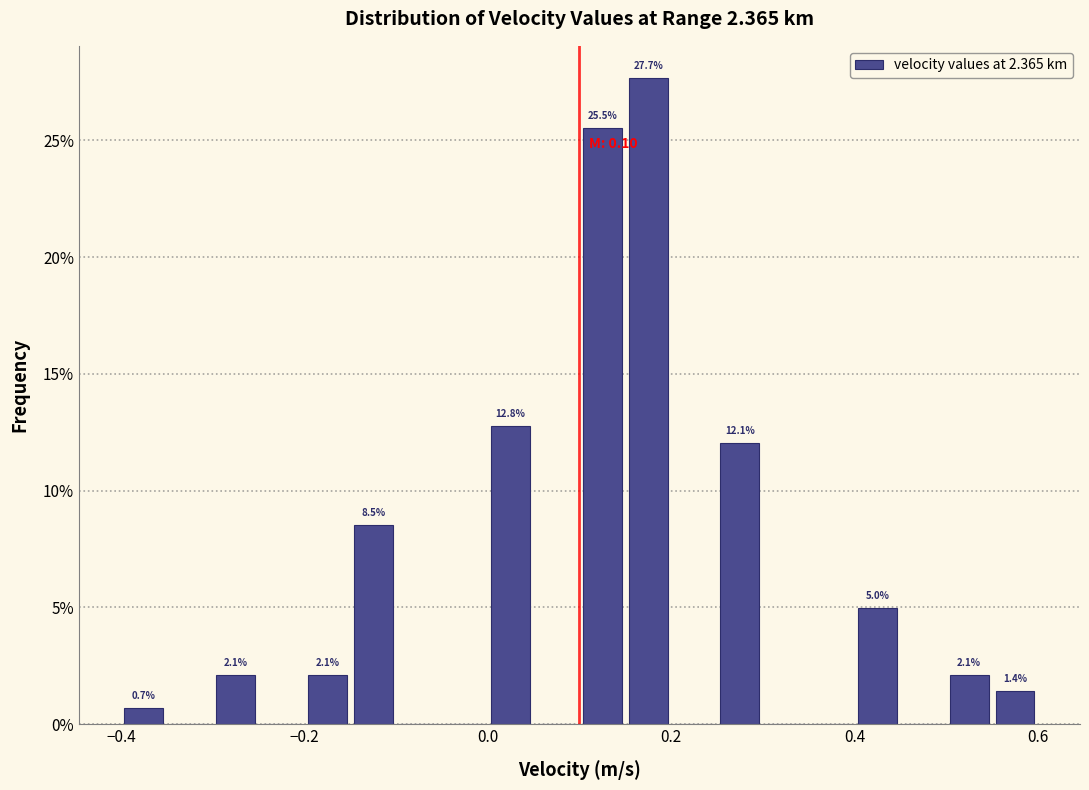

Around what value on the x-axis is the tallest bar? Give the approximate position of its centre, as read against the axis.

0.18